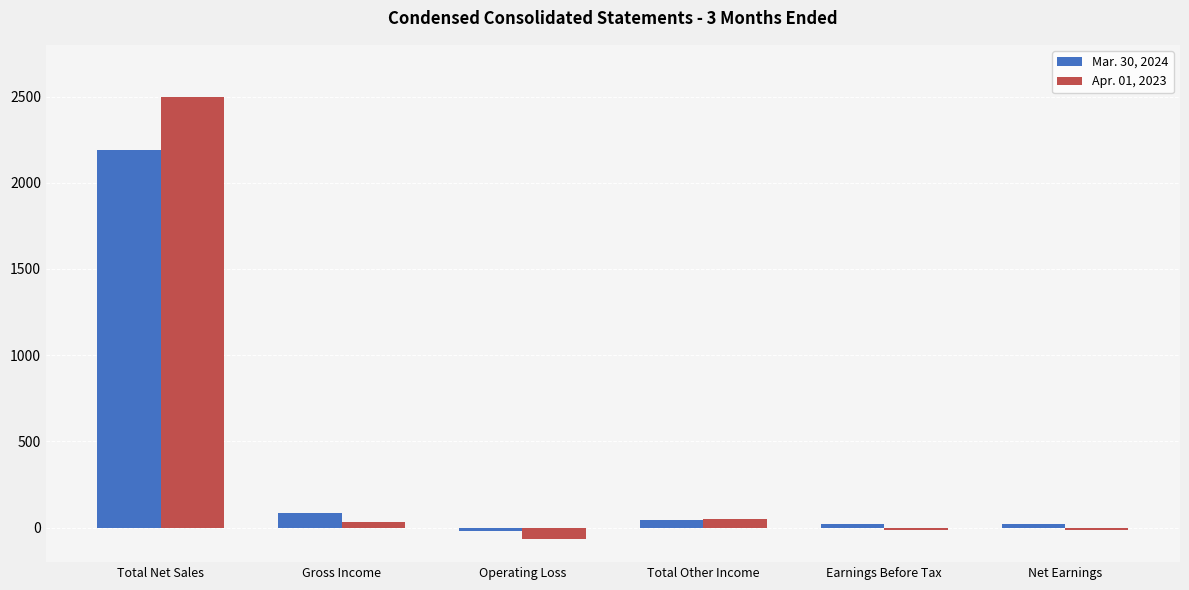

How many distinct data groups are displayed?

2